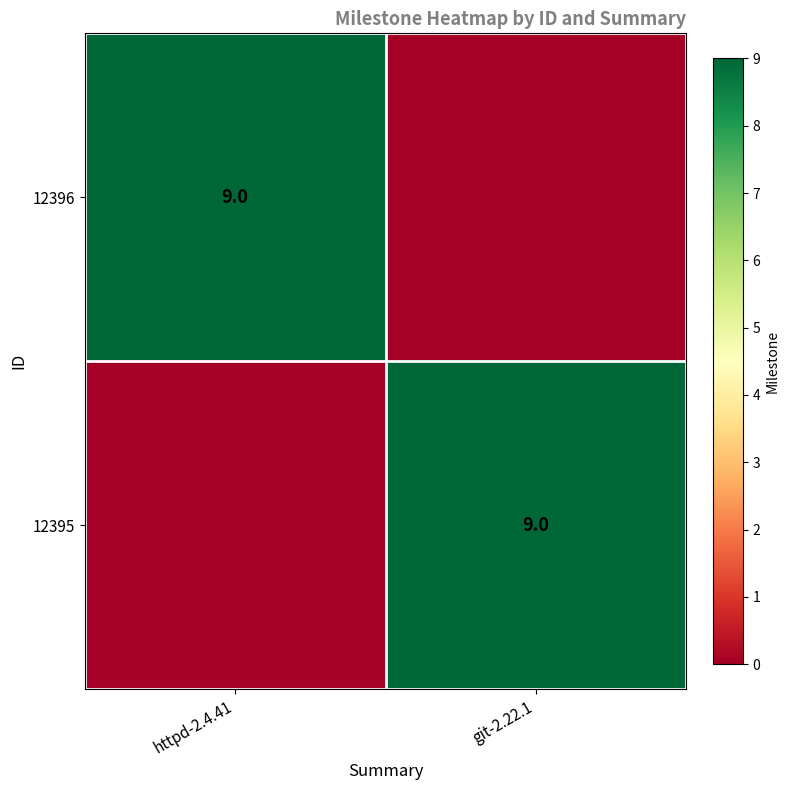

Which has a higher value, git-2.22.1 or httpd-2.4.41?

httpd-2.4.41